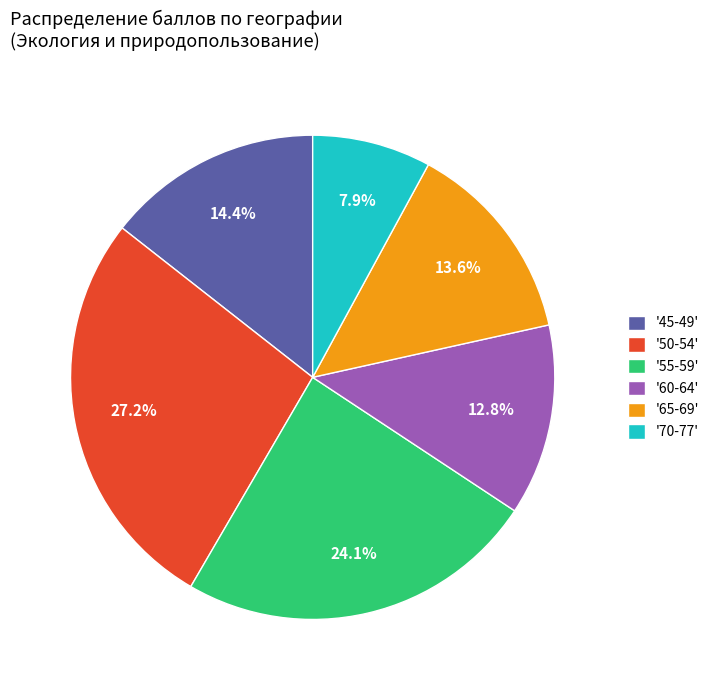

Does '65-69' represent more than half of the total?

No